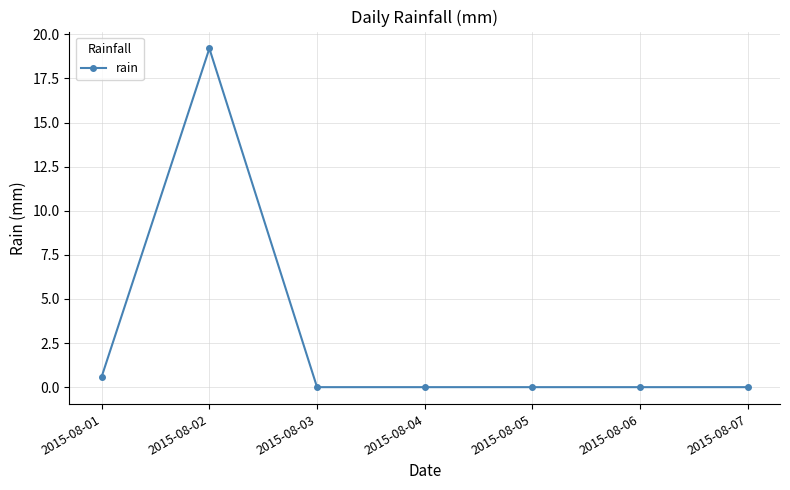

Reading right to left, transcribe all the data shown in this chart.

2015-08-07=0.0	2015-08-06=0.0	2015-08-05=0.0	2015-08-04=0.0	2015-08-03=0.0	2015-08-02=19.2	2015-08-01=0.6